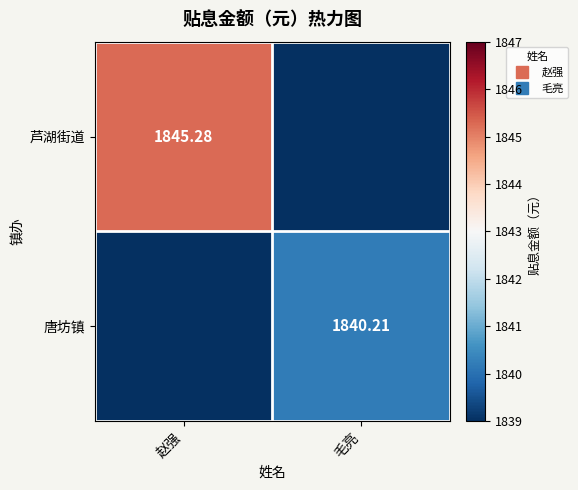

What is the sum of the 芦湖街道 values at 赵强 and 毛亮?

1845.3